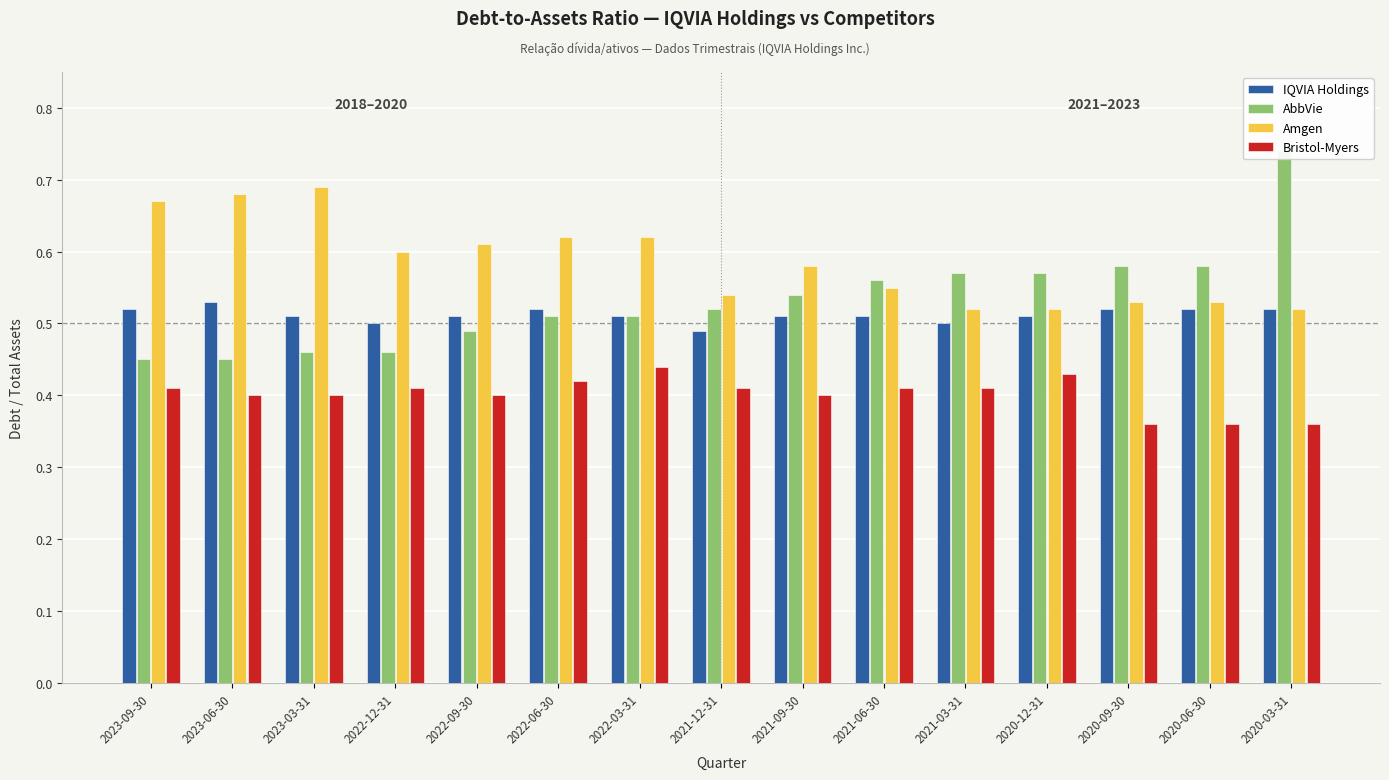

True or false: Amgen has a value of 0.4 at 2022-06-30.

False